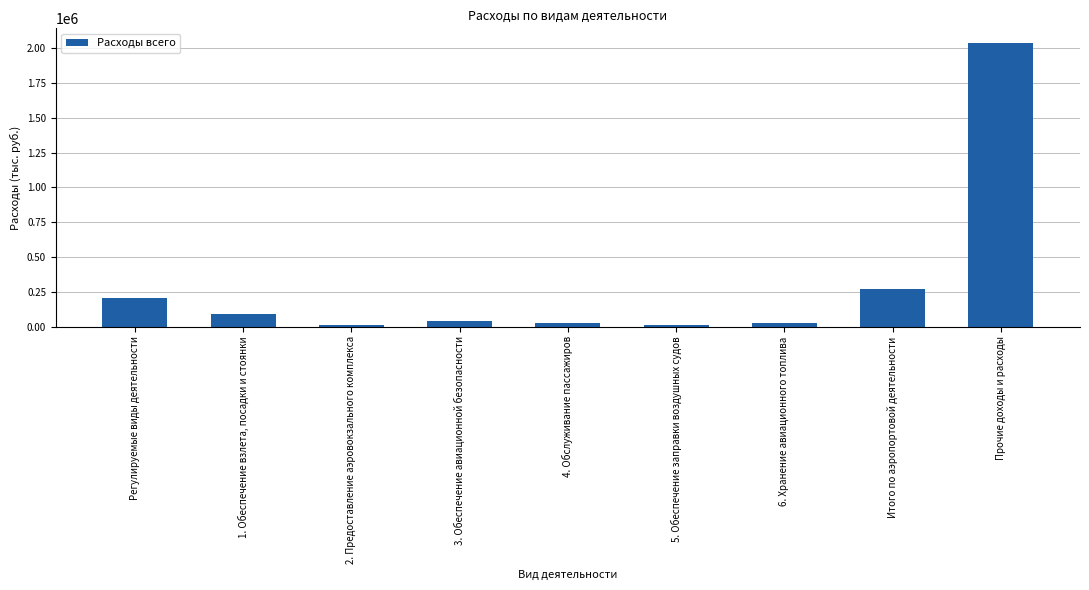

How many bars are there in total?

9